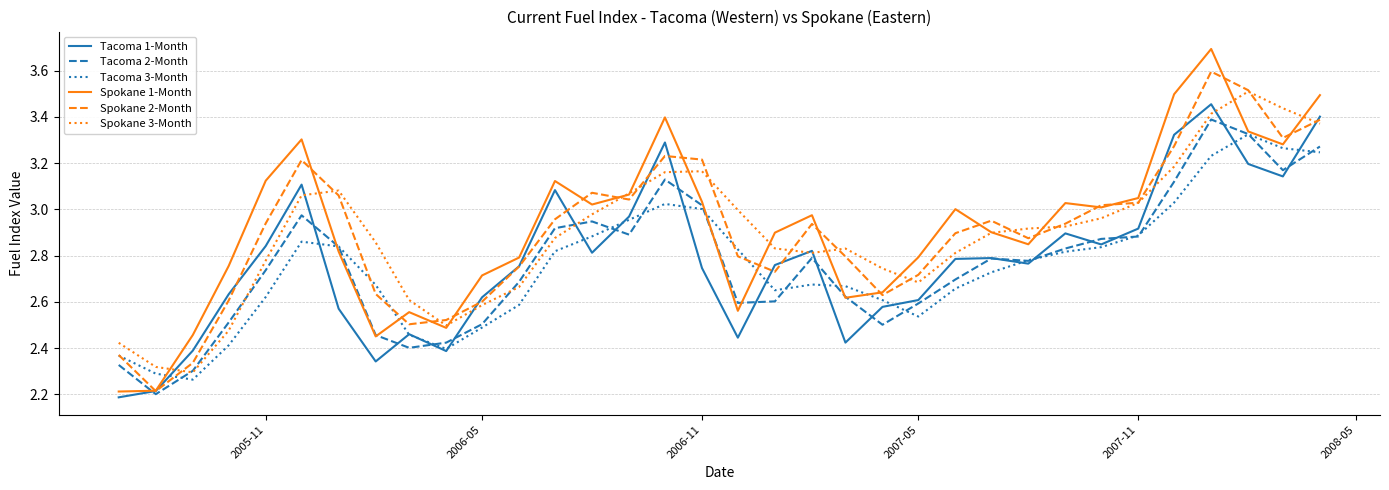

What is the smallest value displayed?

2.2